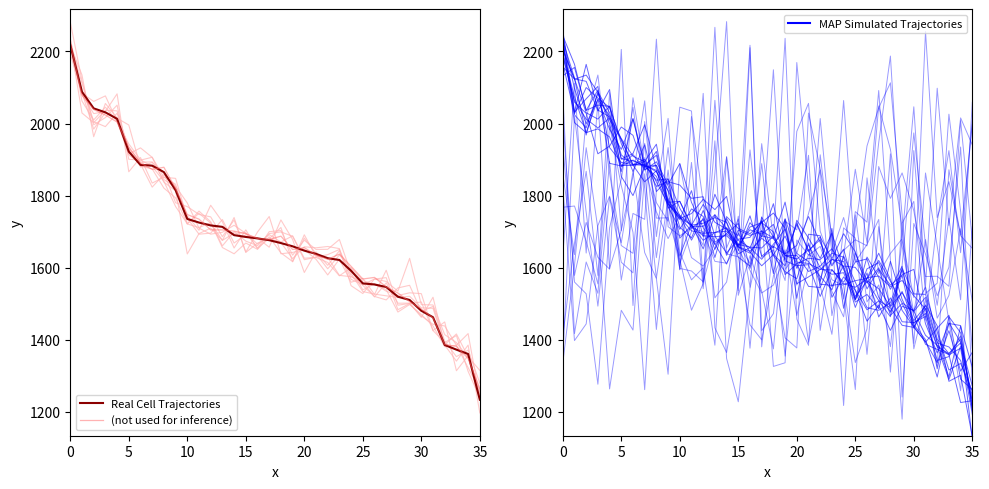

The value of (not used for inference) at 0 is 2222.2. True or false?

True